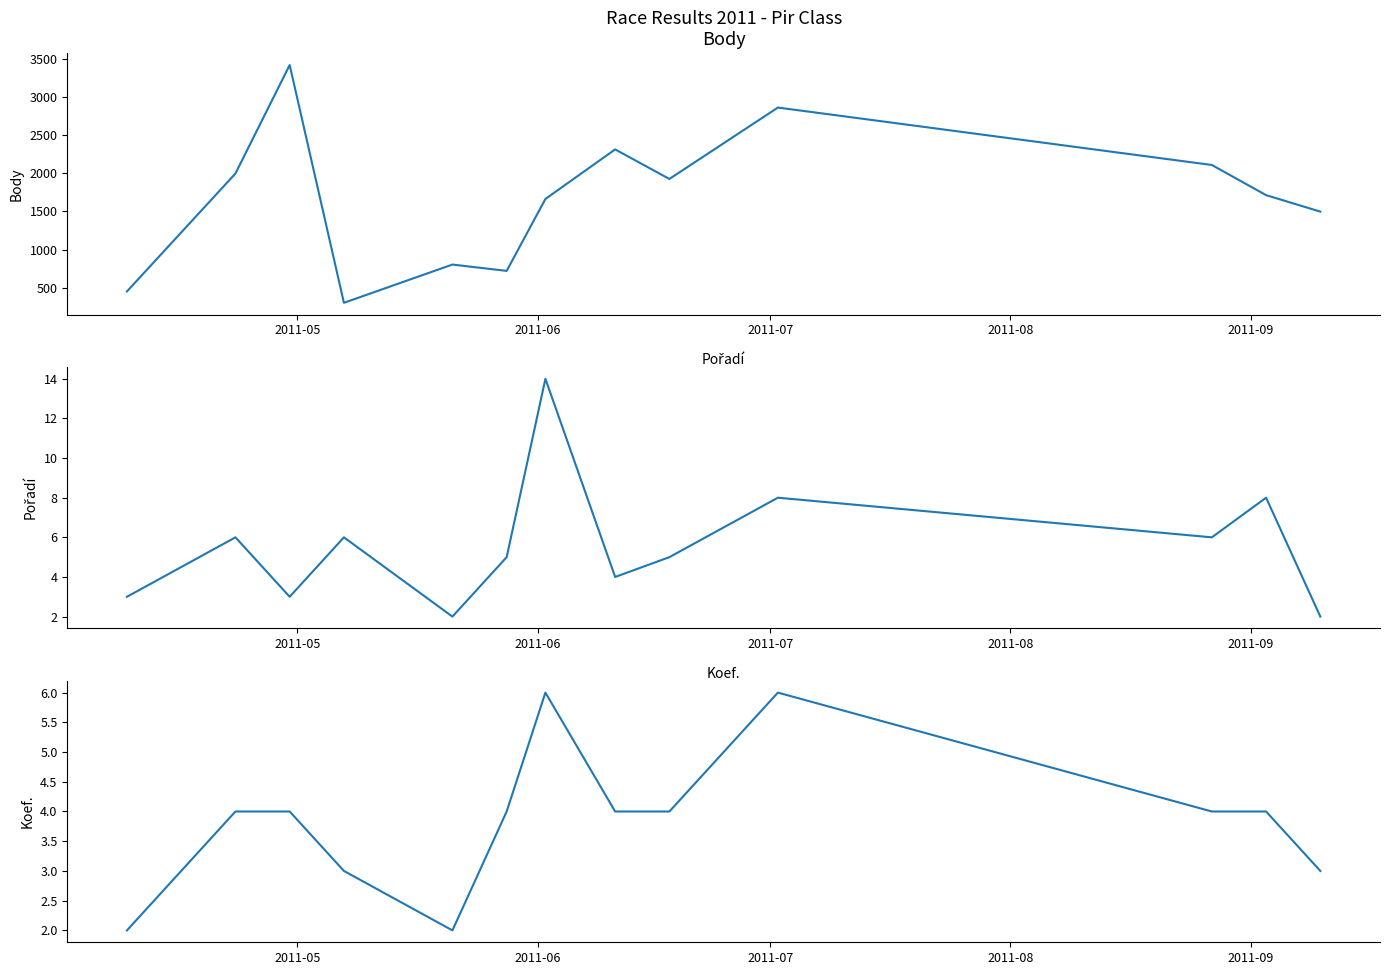

How many categories are shown in the chart?

13